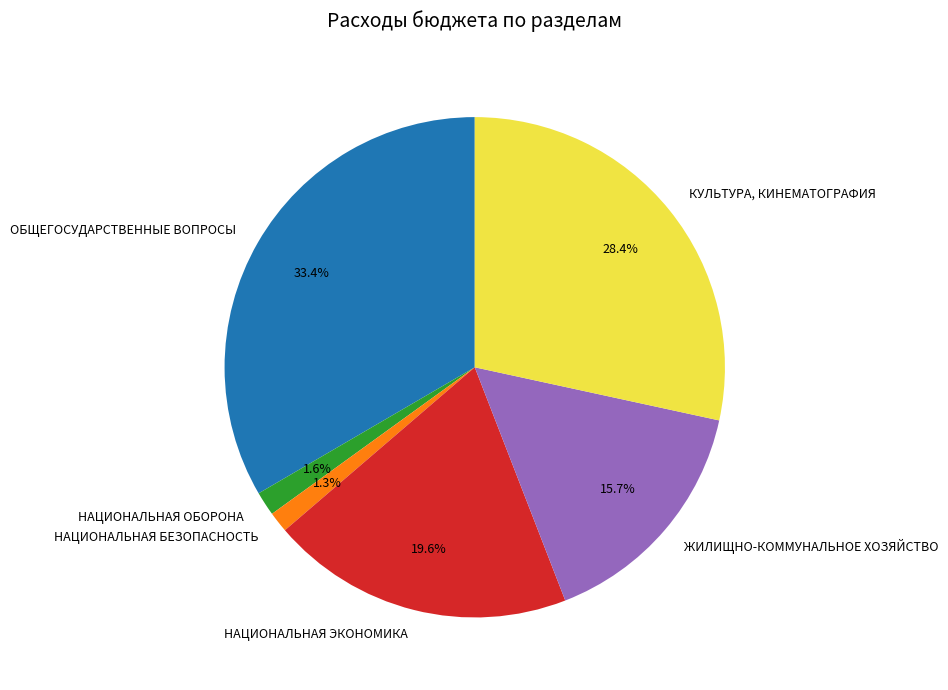

To the nearest percent, what portion does НАЦИОНАЛЬНАЯ ОБОРОНА represent?

2%